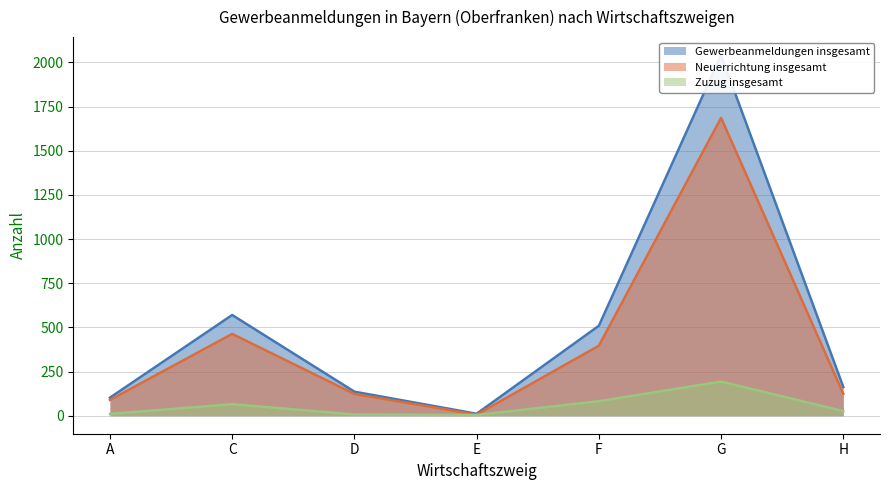

Where is Gewerbeanmeldungen insgesamt nearest to the value 1026?

C